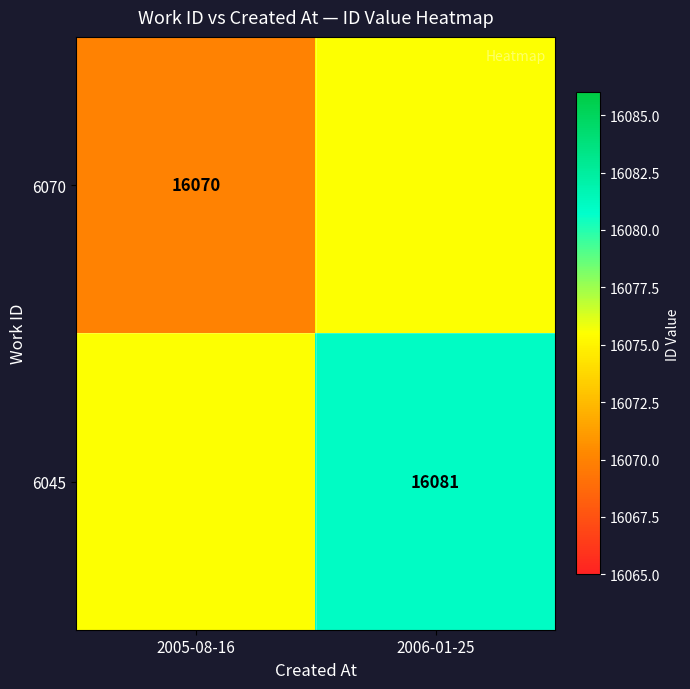

True or false: 6045 has a value of 7414.8 at 2006-01-25.

False